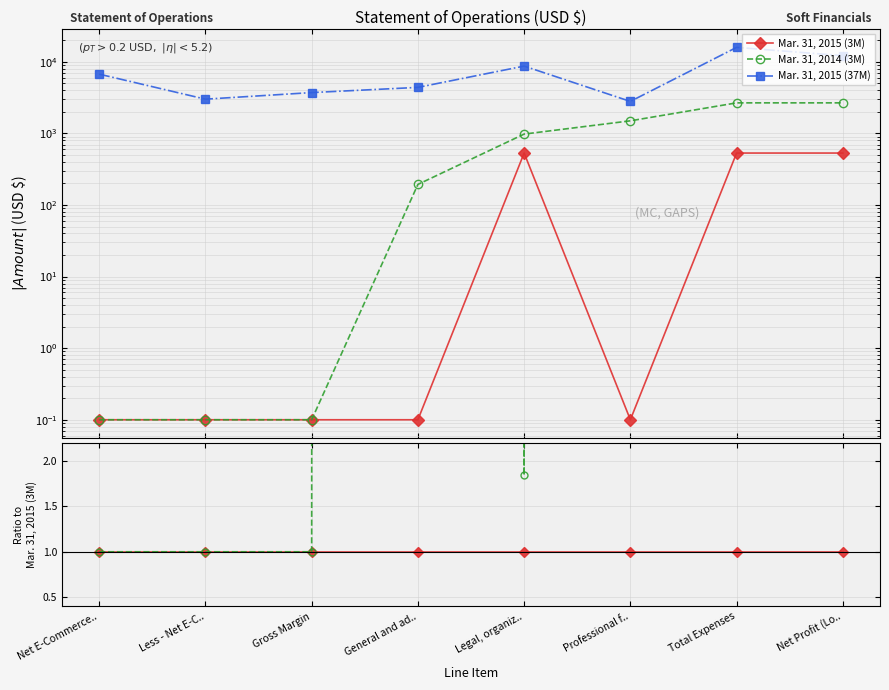

Does the chart have visible grid lines?

Yes